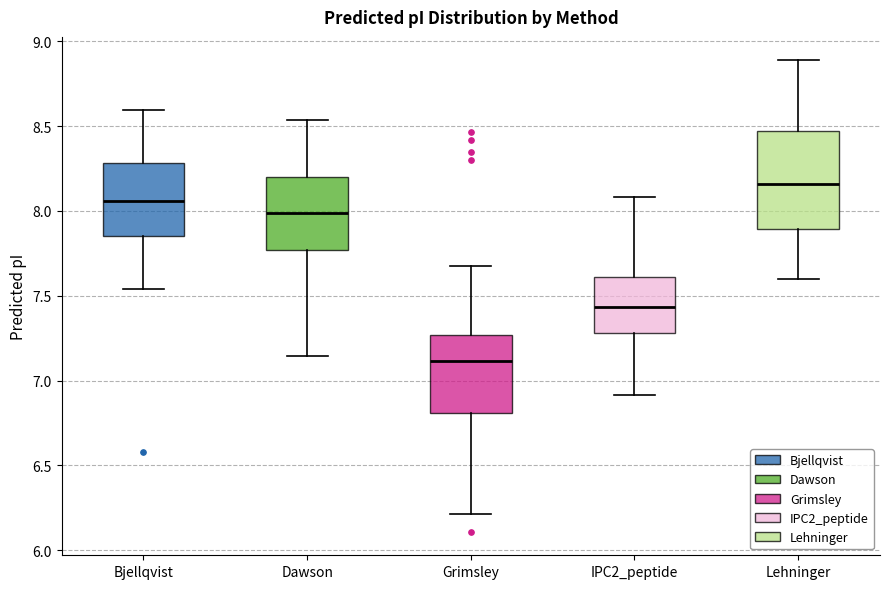

Comparing the boxes themselves (not the whiskers), which one is the tallest?

Lehninger